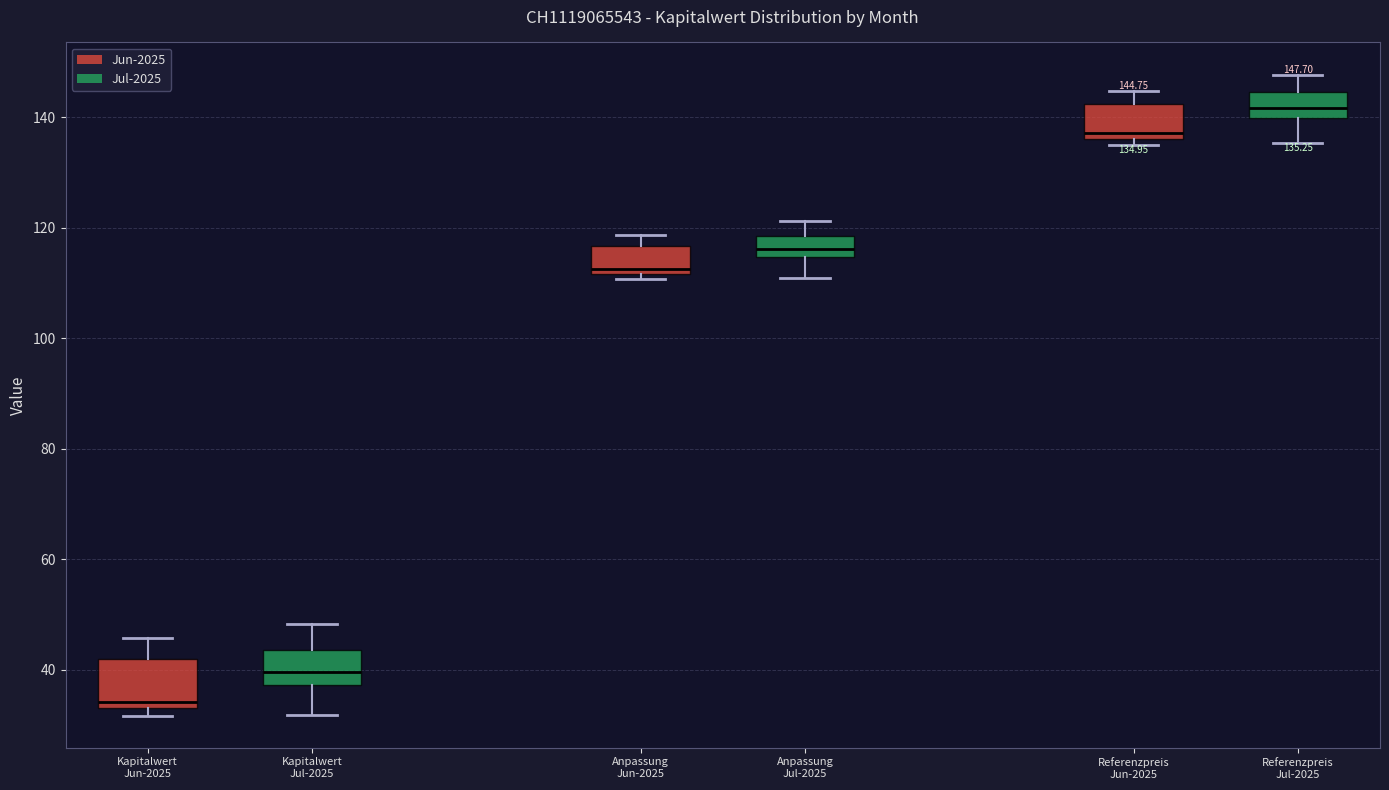

Comparing the boxes themselves (not the whiskers), which one is the tallest?

Kapitalwert Jun-2025